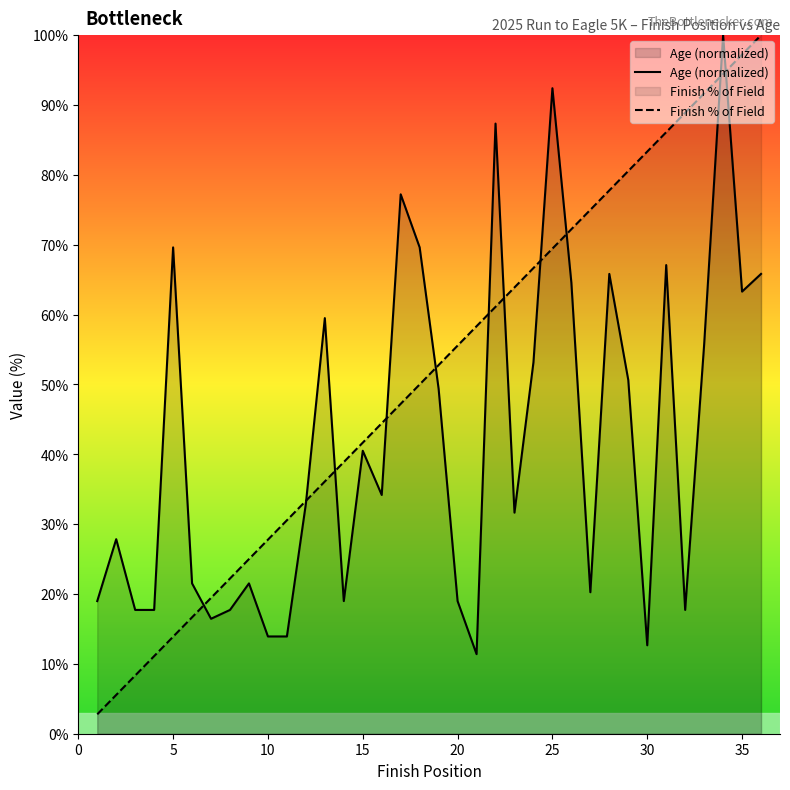

Which series has the widest spread of values?

Finish % of Field